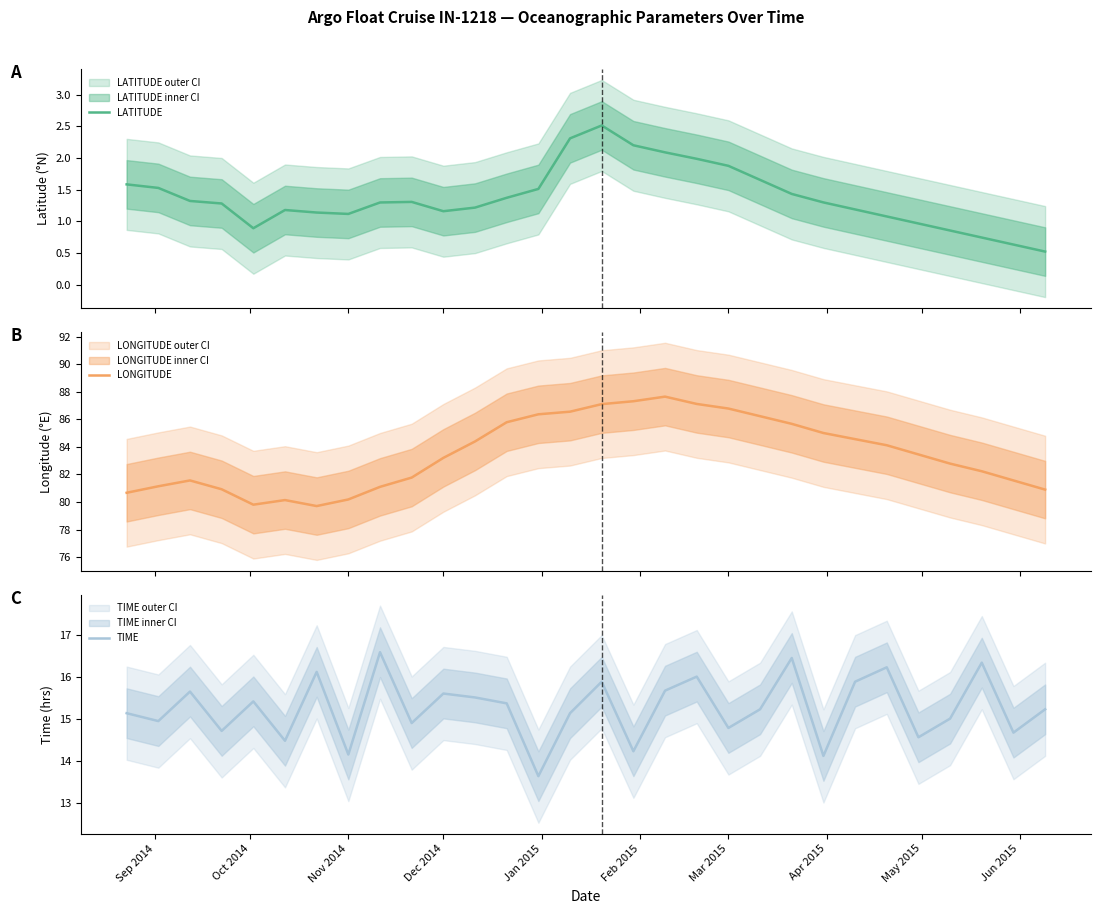

At which label does LONGITUDE first exceed 83?

Dec 2014